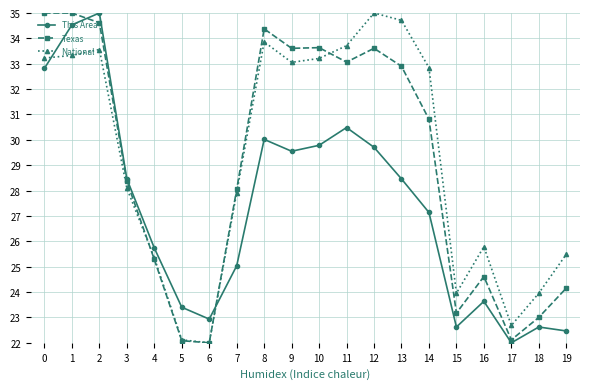

What is the difference between the highest and lowest values at 13?

6.2